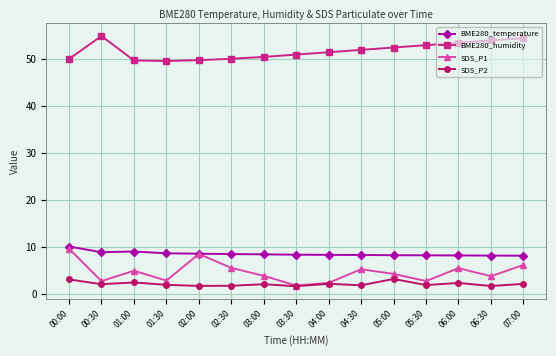

What is the value of the BME280_temperature point at the 6th from the left?

8.6